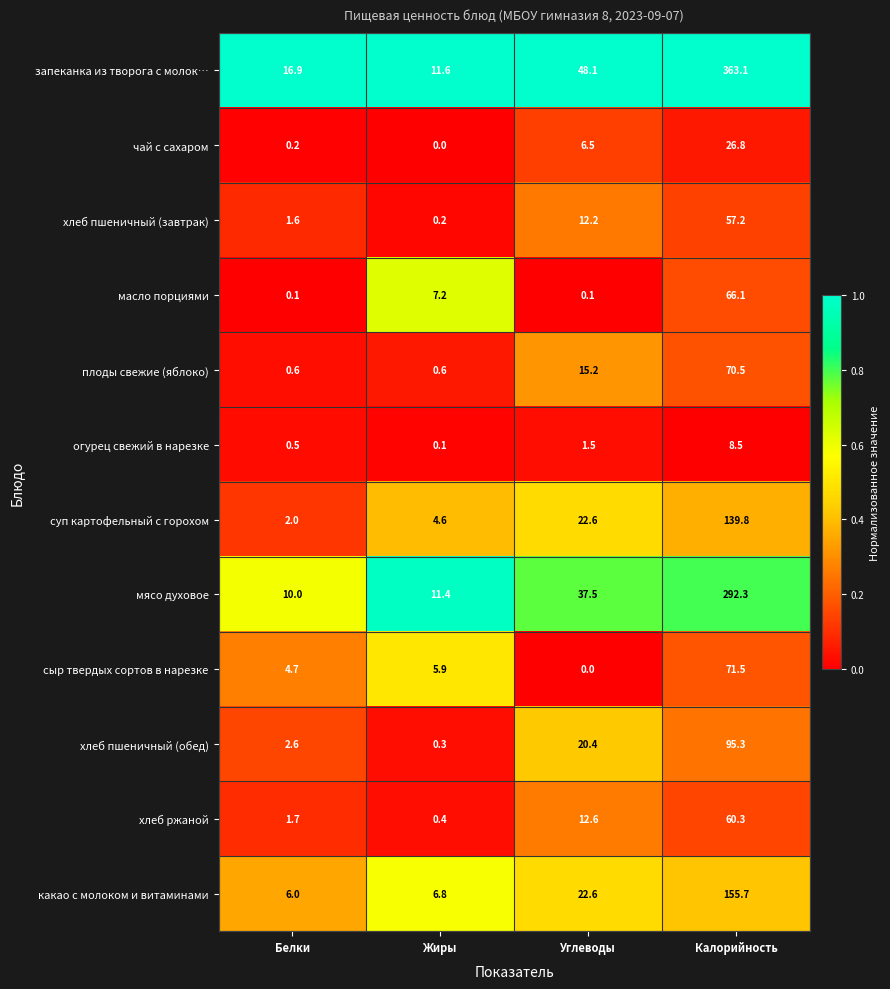

The хлеб пшеничный (обед) series shows 1.8 at Белки. True or false?

False